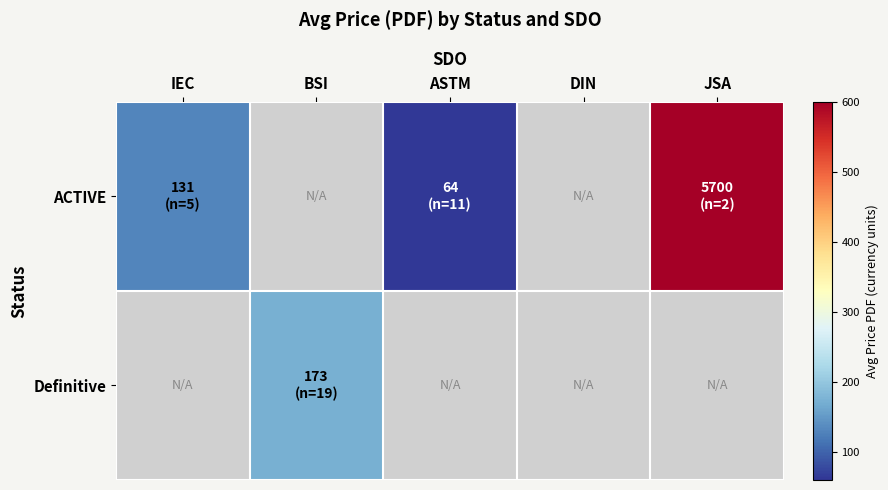

Which series has the largest total across all categories?

ACTIVE